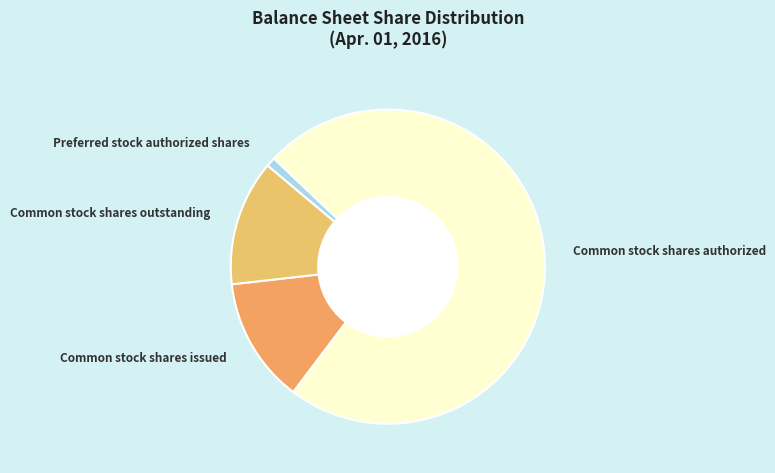

Which has a higher value, Common stock shares authorized or Common stock shares issued?

Common stock shares authorized